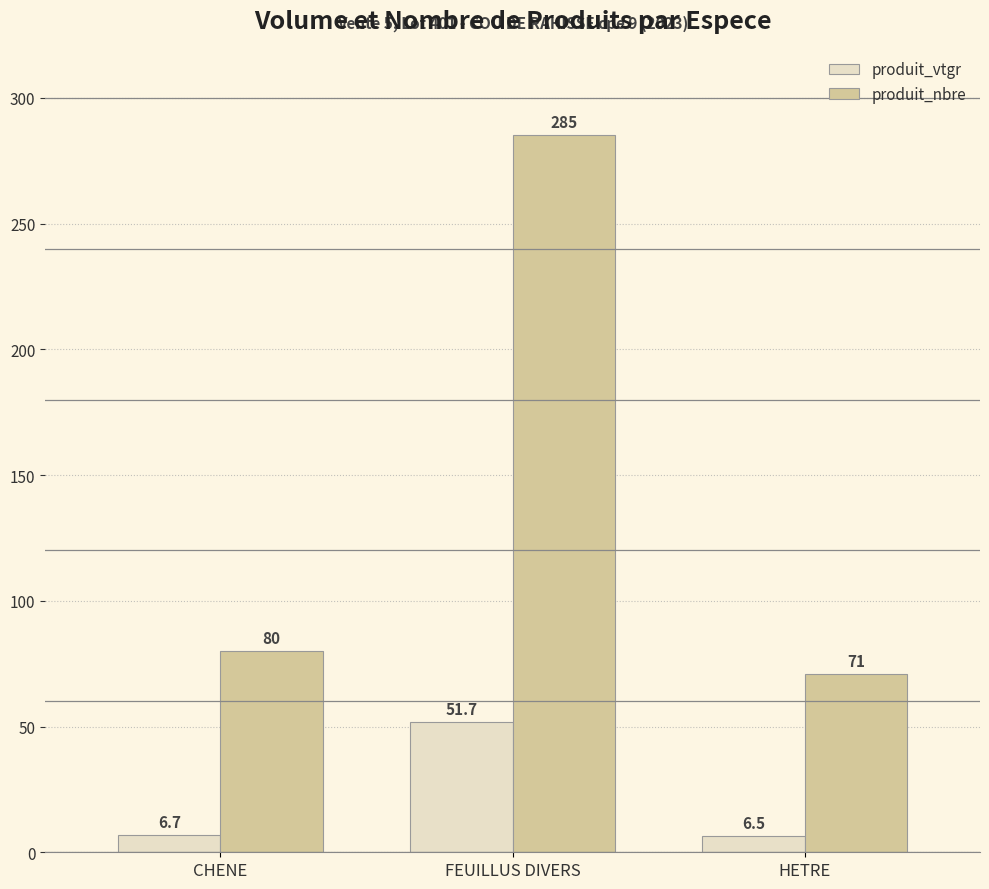

Which category has the lowest value across all series?

HETRE